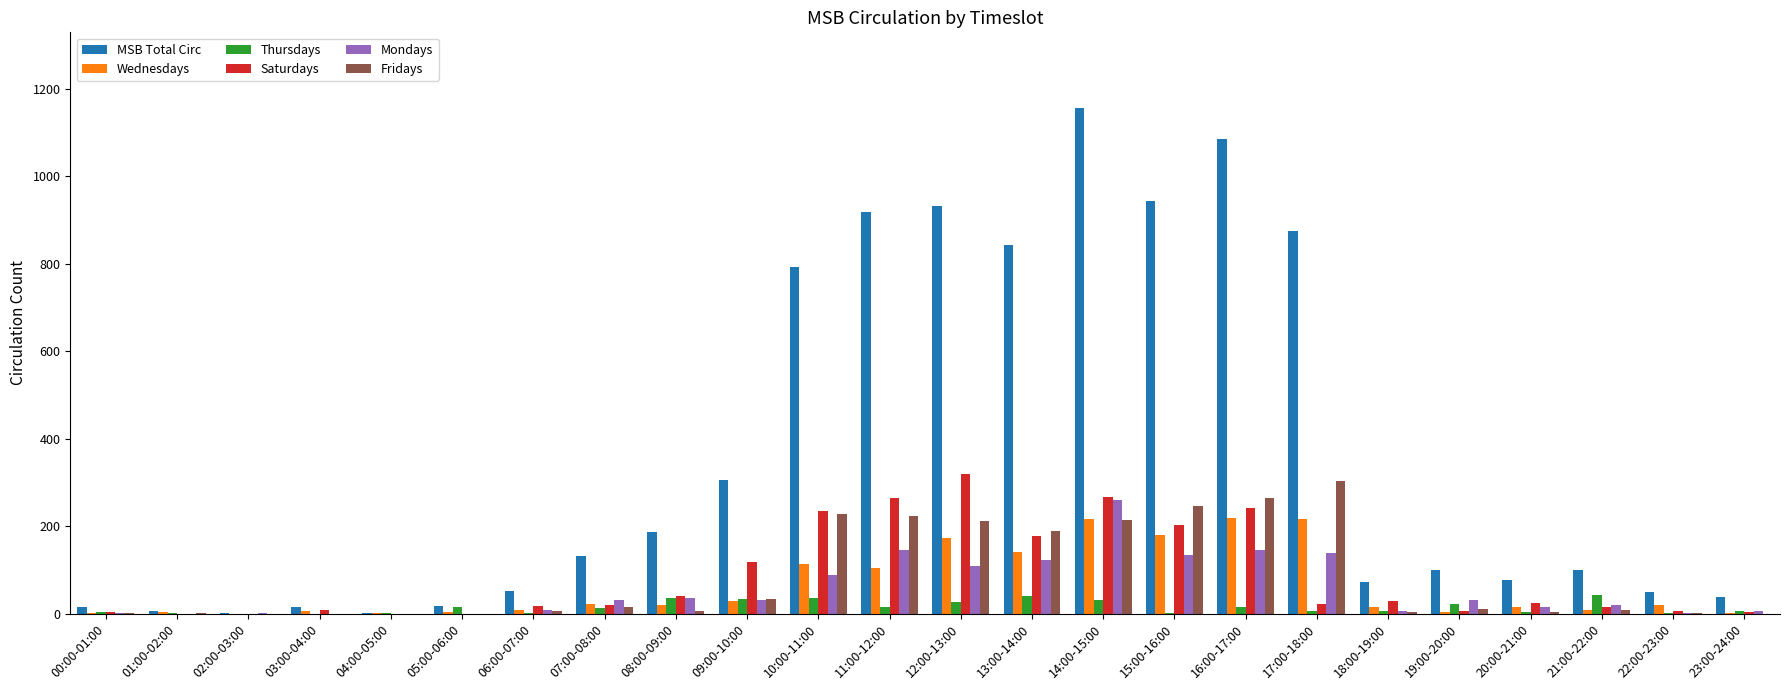

Count the number of categories in the chart.

24